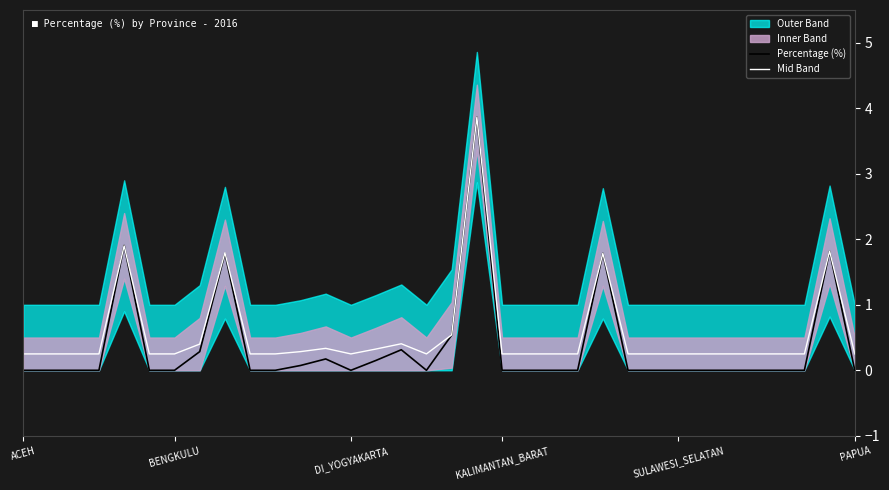

What is the maximum value for Mid Band?

3.9